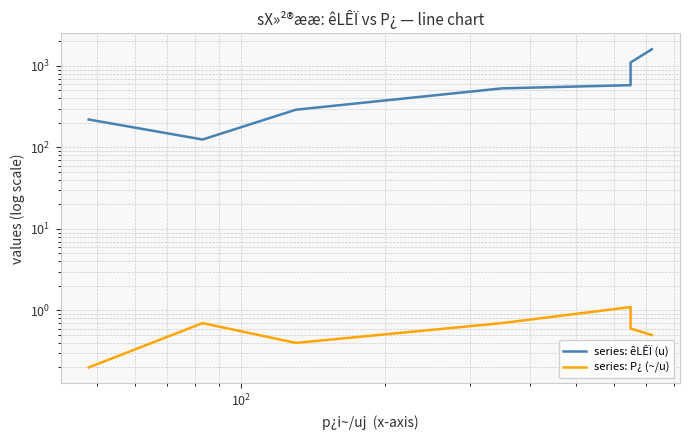

Is this an area chart (filled region under the line)?

No